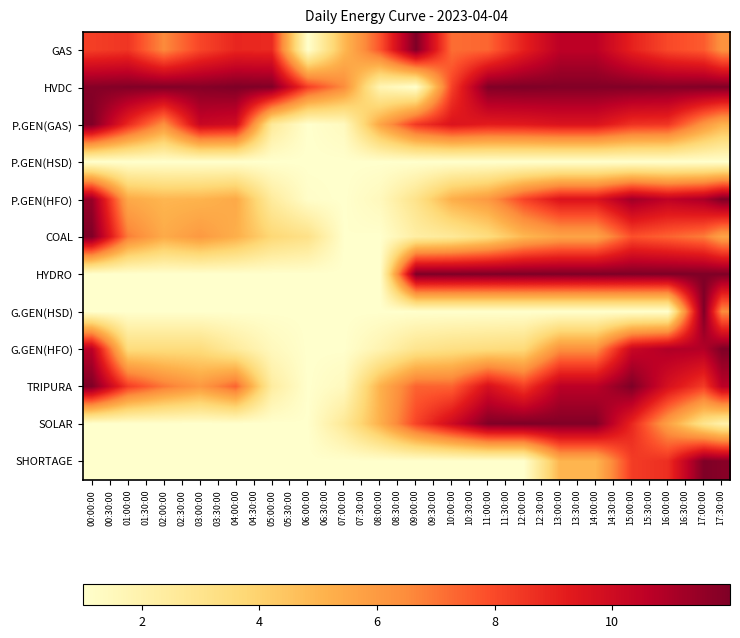

What is the difference between the highest and lowest values at 06:00:00?

7.3